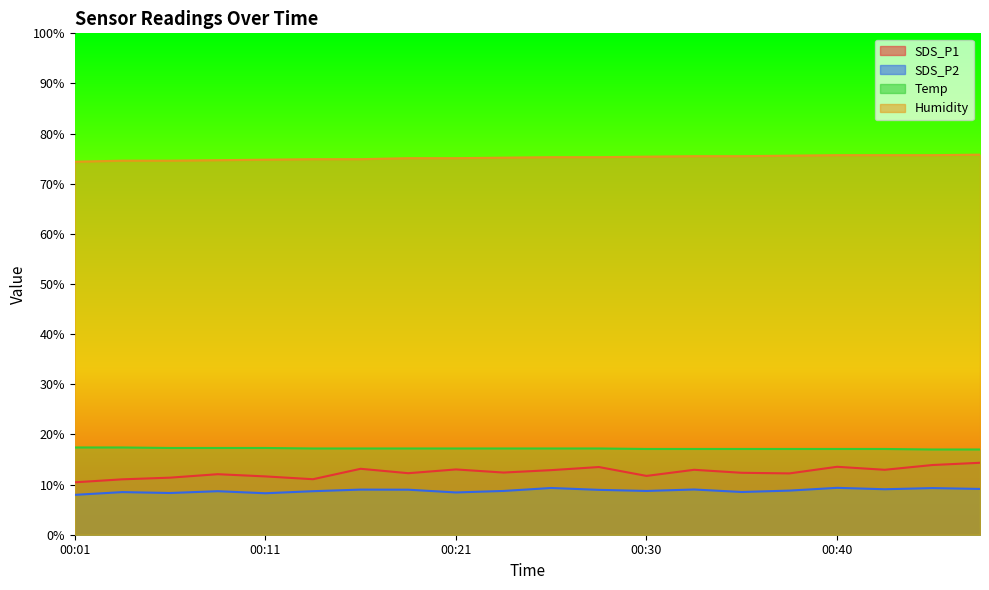

True or false: Temp has more than 1 points higher than both neighbors.

False